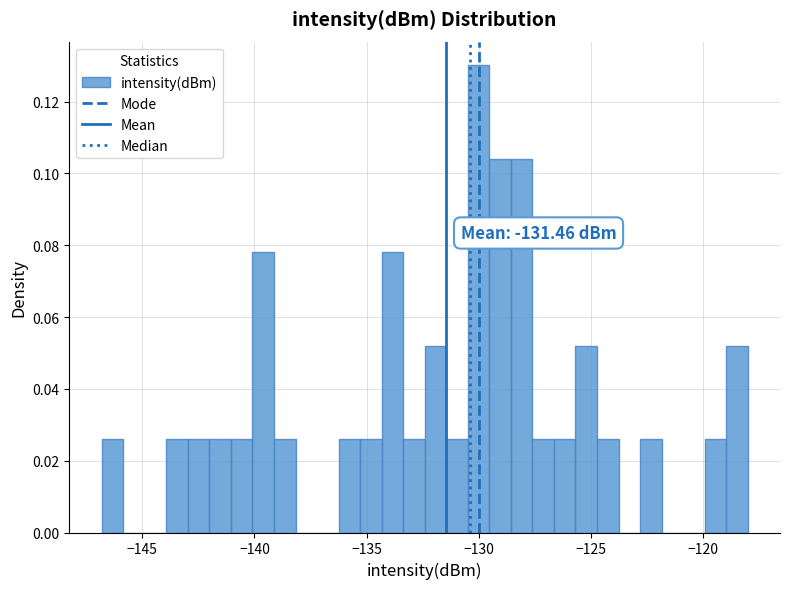

Read against the x-axis, roughly where is the centre of the tallest bar?

-130.0